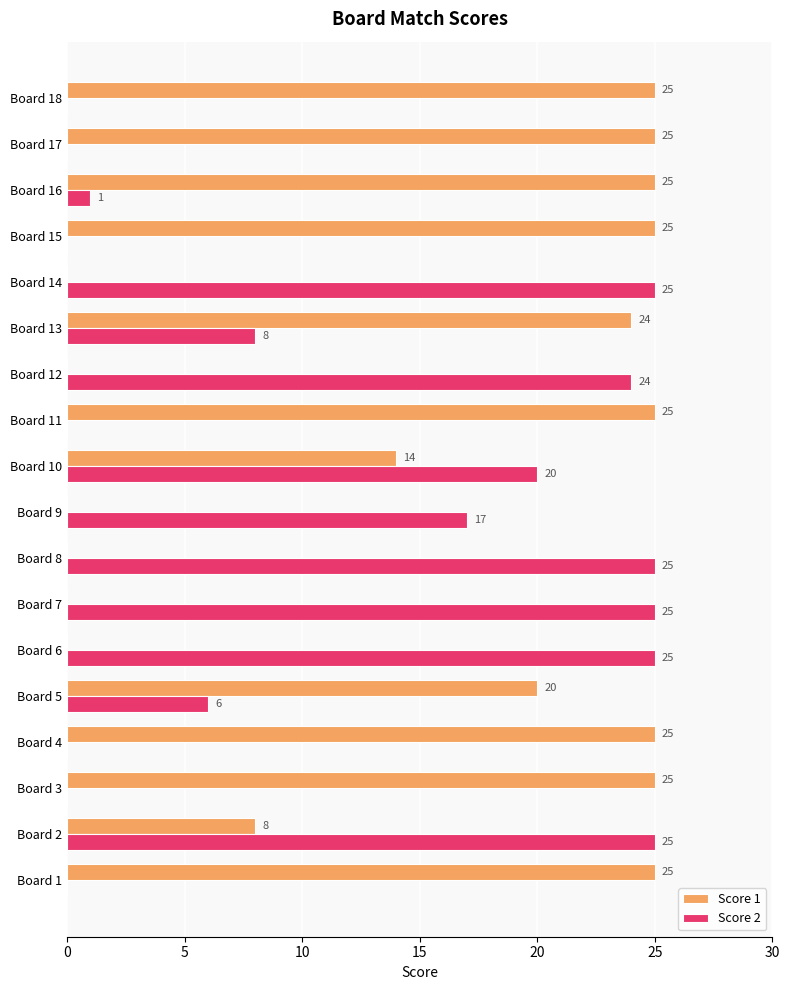

Which series has the largest total across all categories?

Score 1